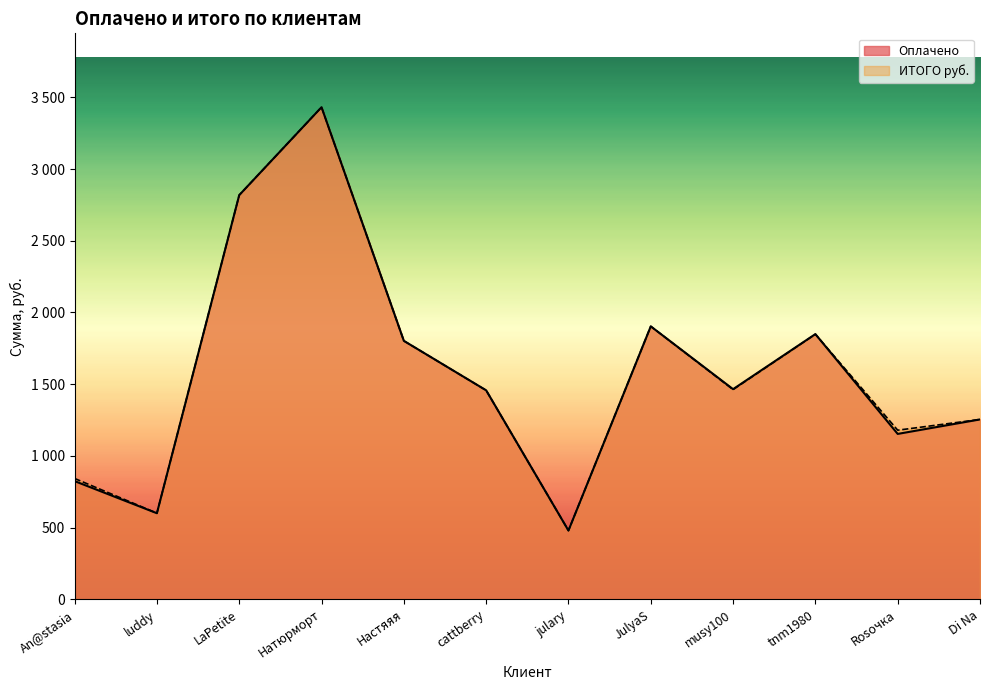

What is the label of the 5th point from the left?

Настяяя